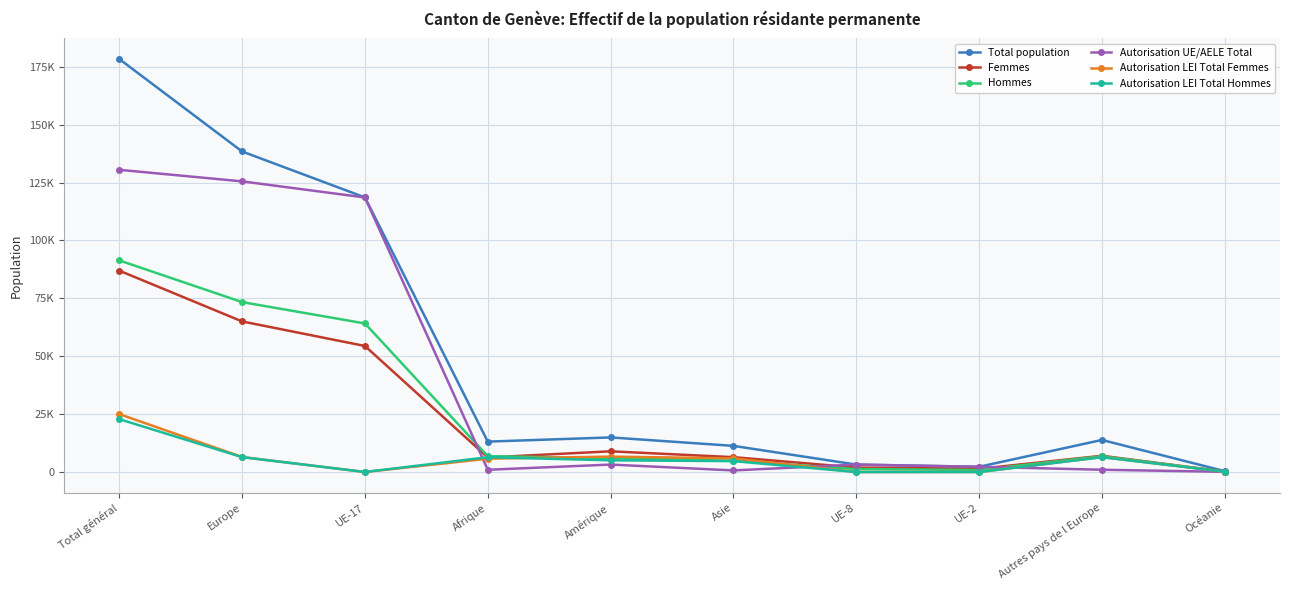

What are all the series names shown in the legend?

Total population, Femmes, Hommes, Autorisation UE/AELE Total, Autorisation LEI Total Femmes, Autorisation LEI Total Hommes